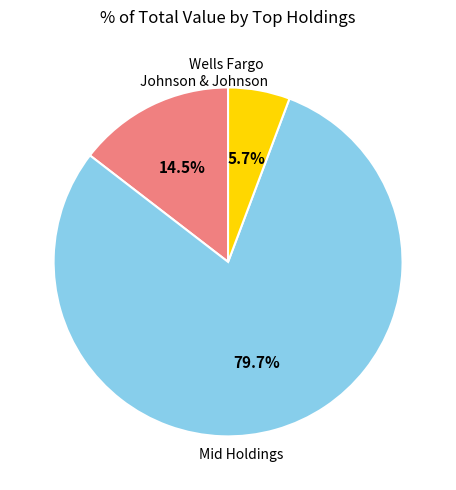

Is there a majority slice in this chart?

Yes